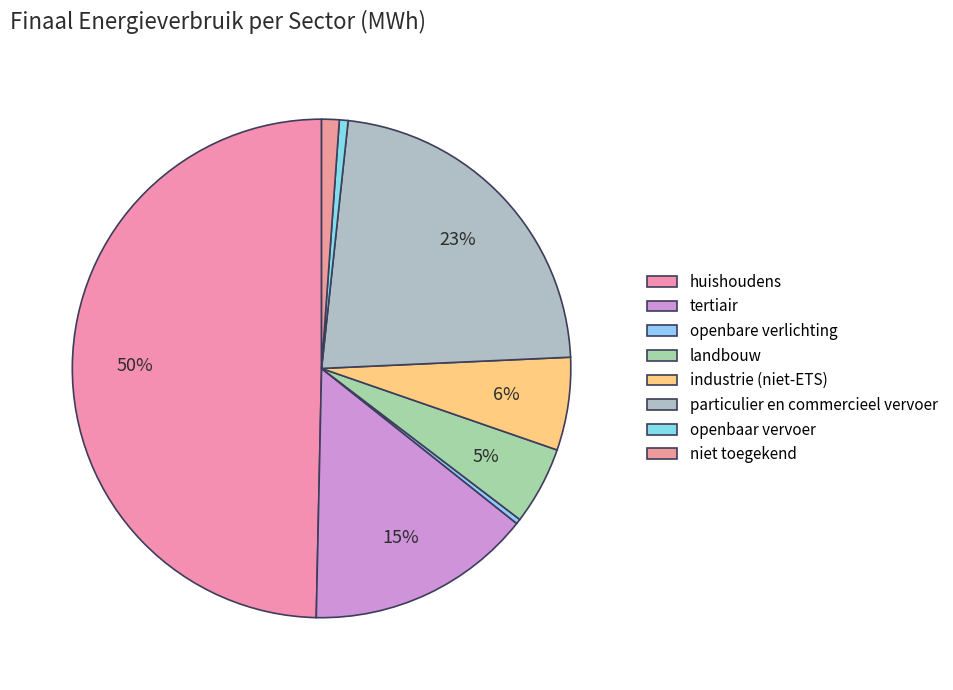

To the nearest percent, what percentage of the pie is particulier en commercieel vervoer?

23%